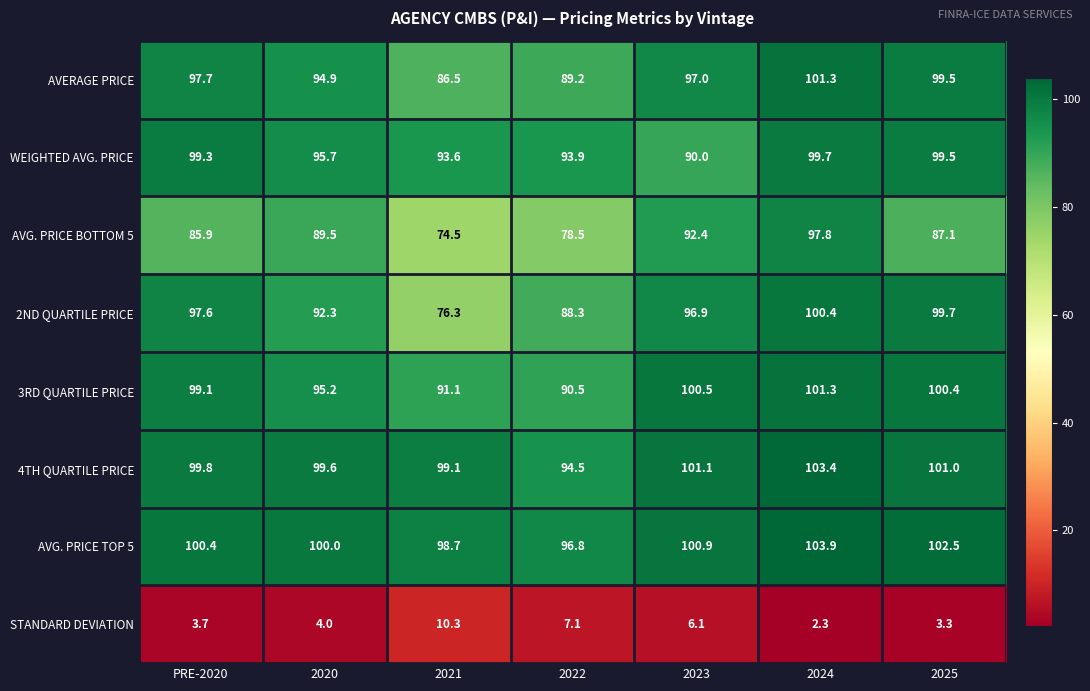

Is the value of 4TH QUARTILE PRICE at 2021 greater than the value of AVERAGE PRICE at 2023?

Yes